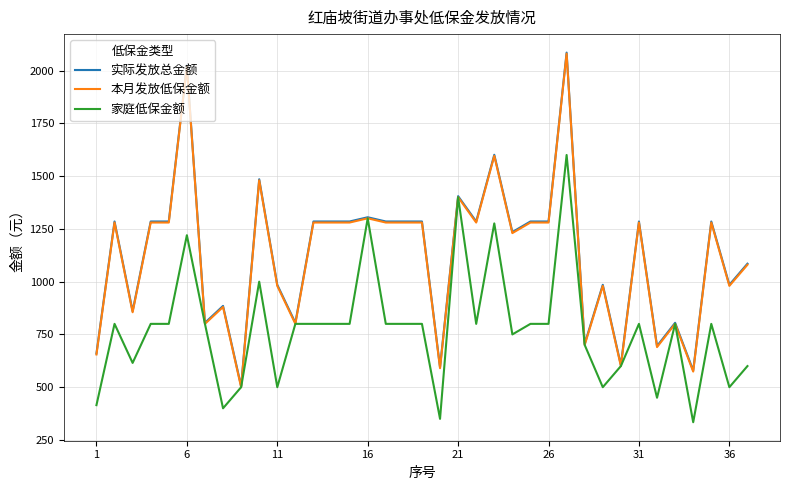

What is the smallest value displayed?

334